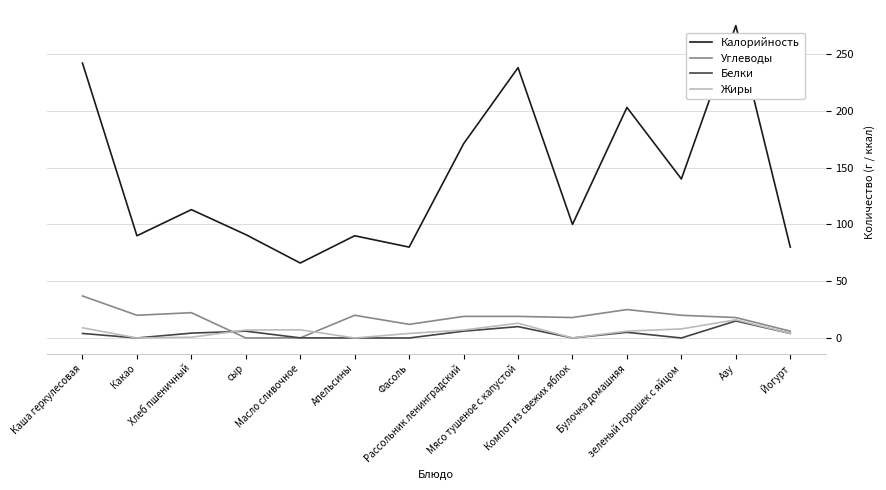

Which series has the largest range (max minus min)?

Калорийность